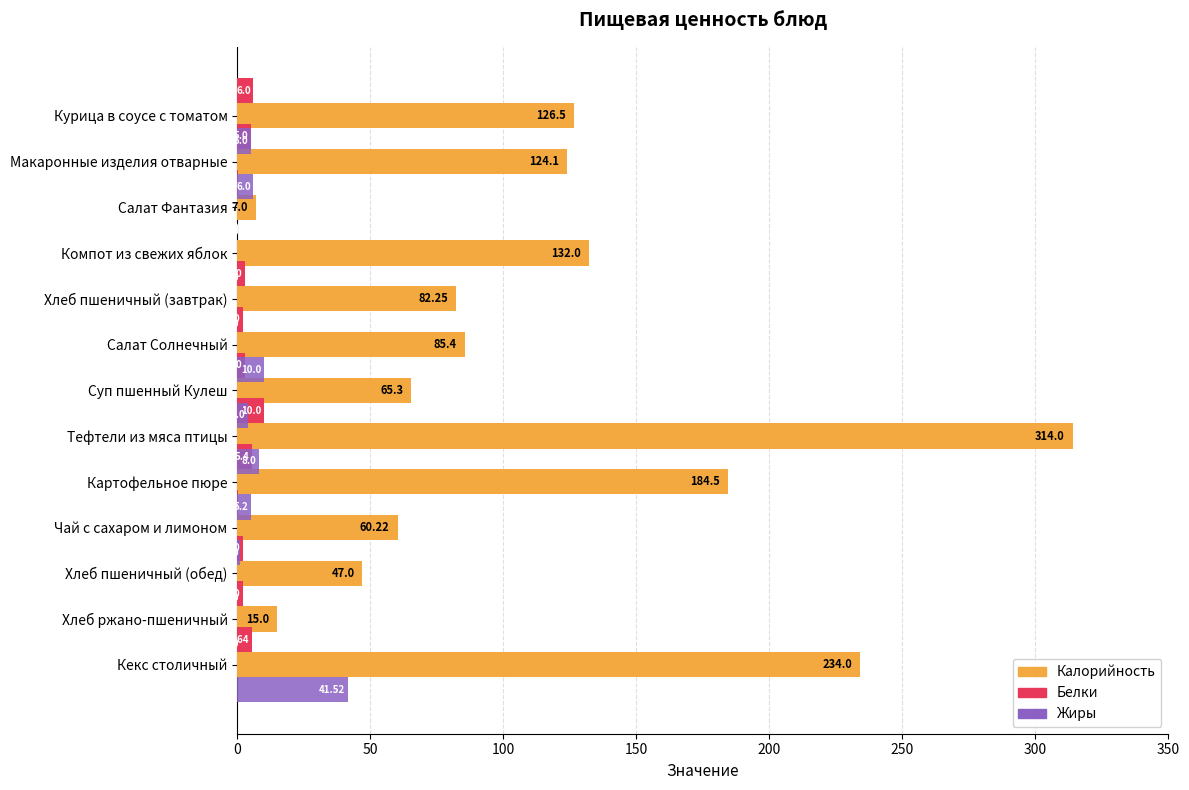

How many values in the Белки series exceed 3?

5